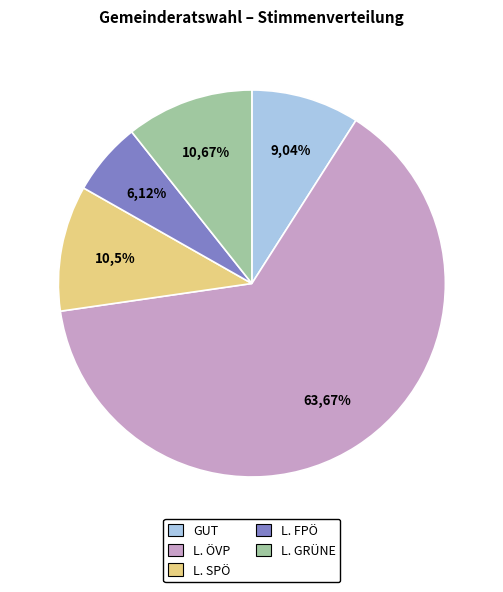

To the nearest percent, what percentage of the pie is L. ÖVP?

64%